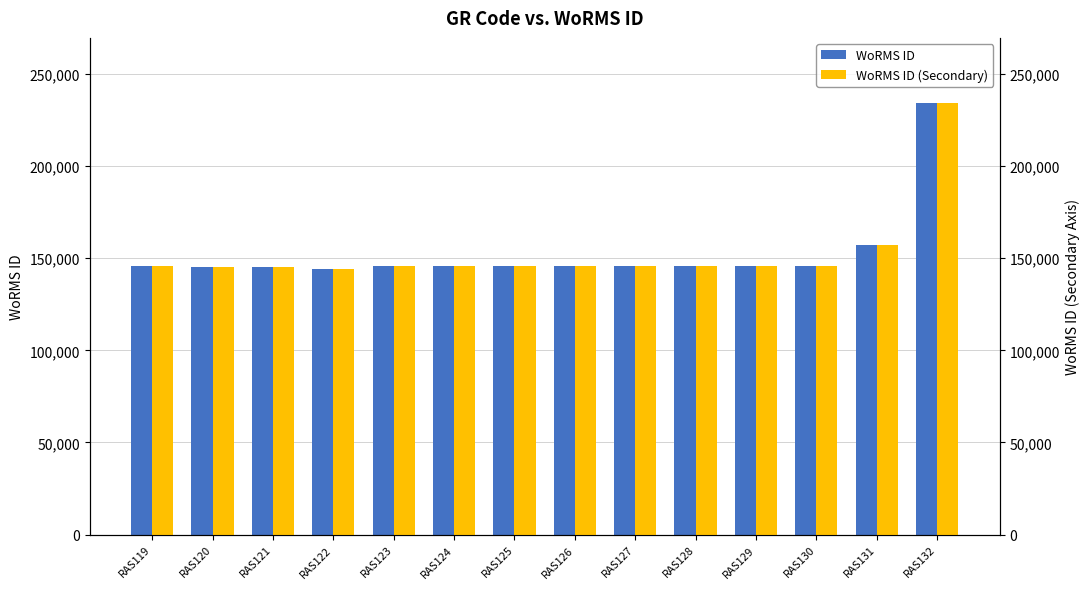

At how many categories does at least one series exceed 169129?

1